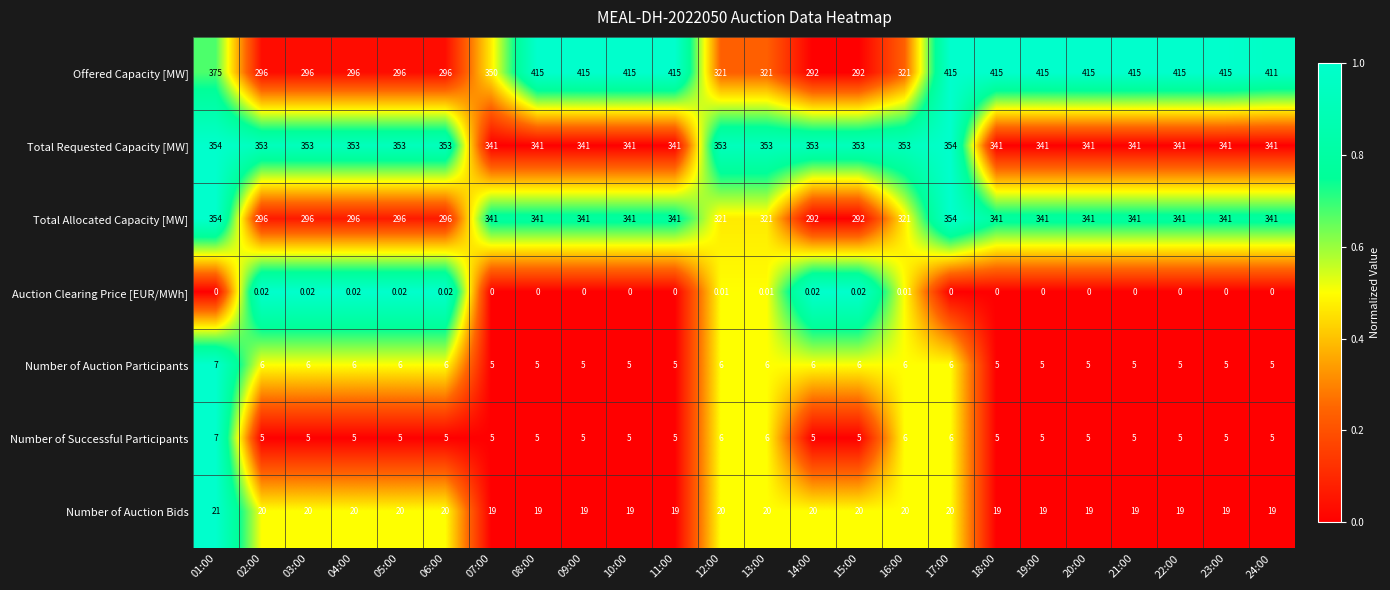

Which series has the widest spread of values?

Offered Capacity [MW]